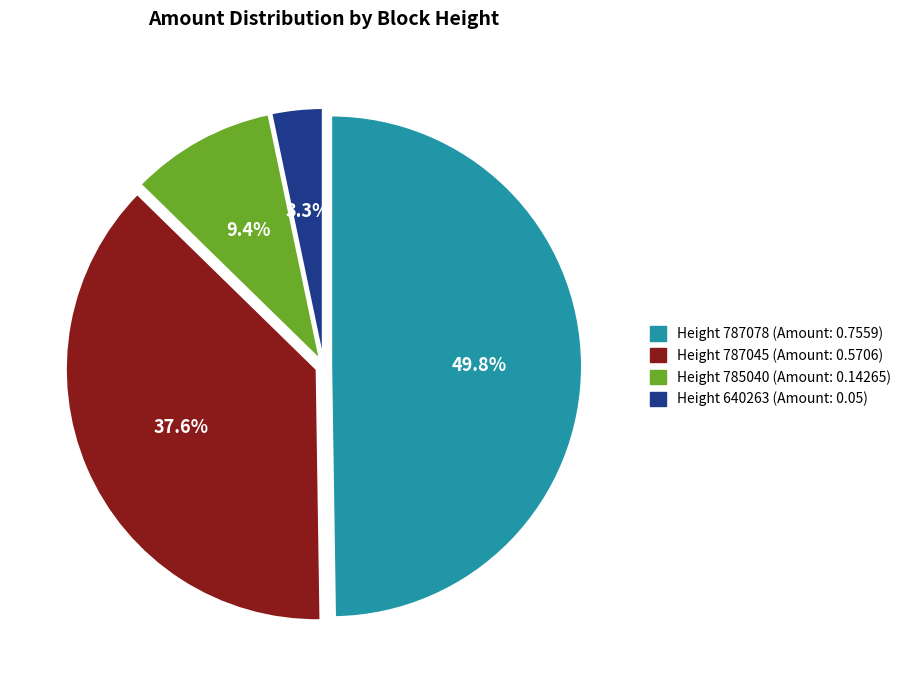

Count the number of slices in the pie.

4